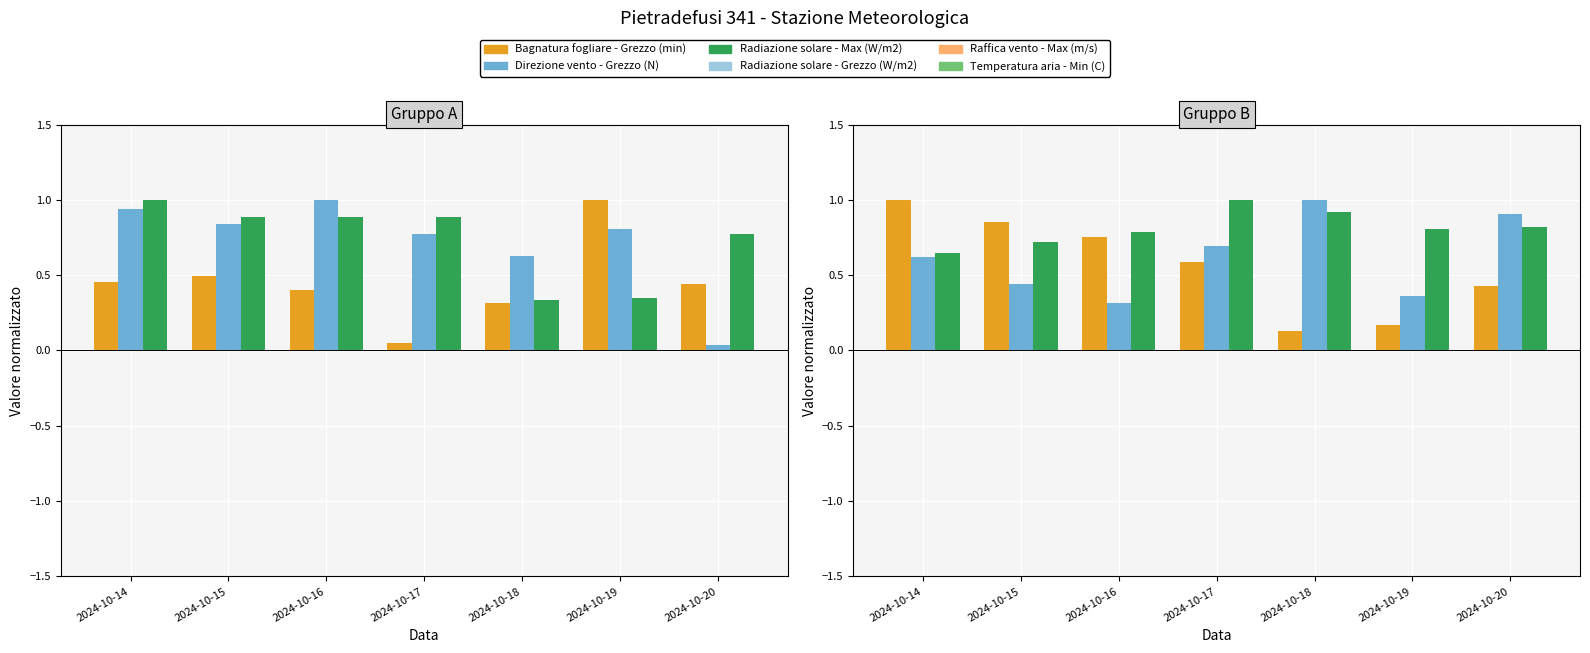

At which category is the sum across all series the highest?

2024-10-14